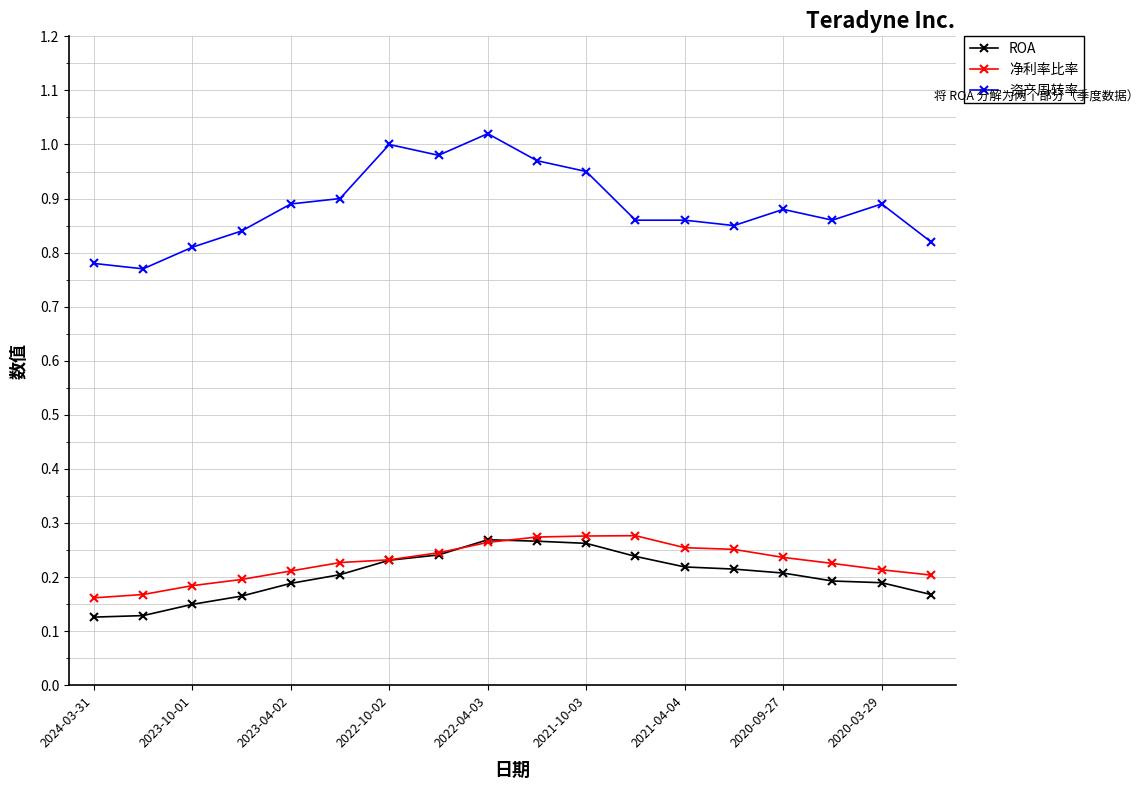

True or false: 资产周转率 has more than 1 interior local peaks.

True